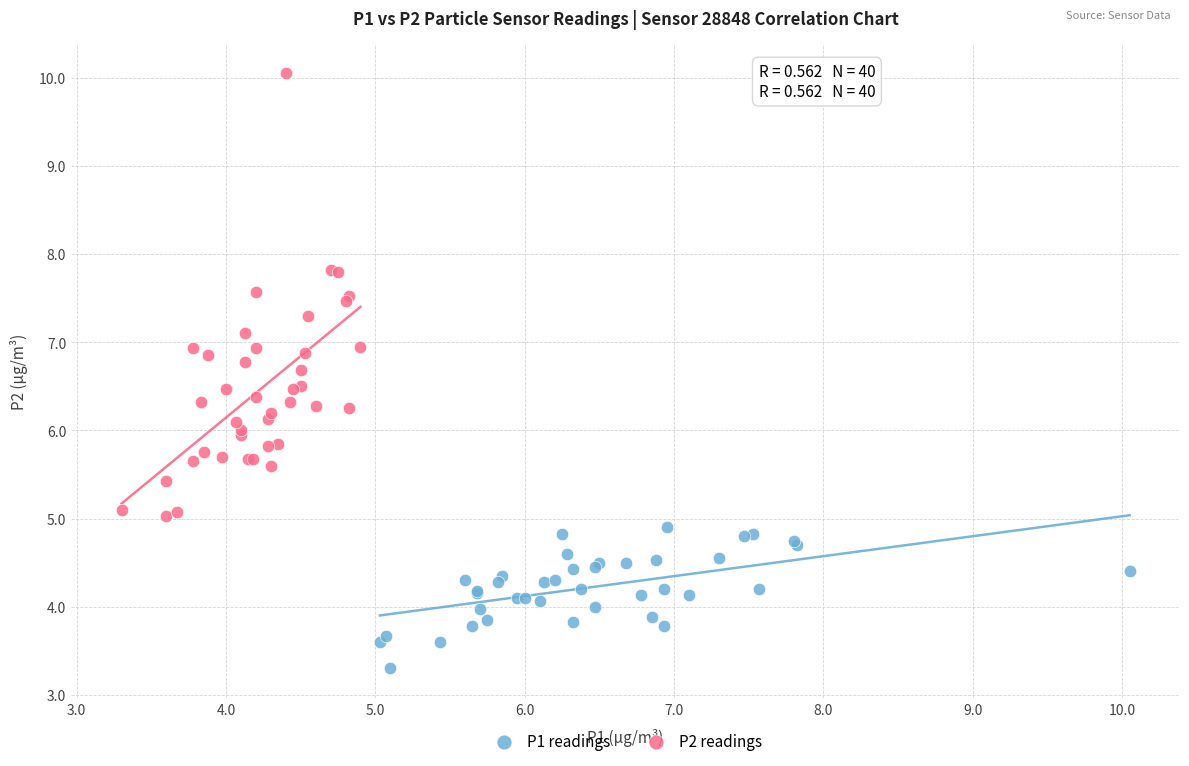

Which series has the largest Y range (max minus min)?

P2 readings